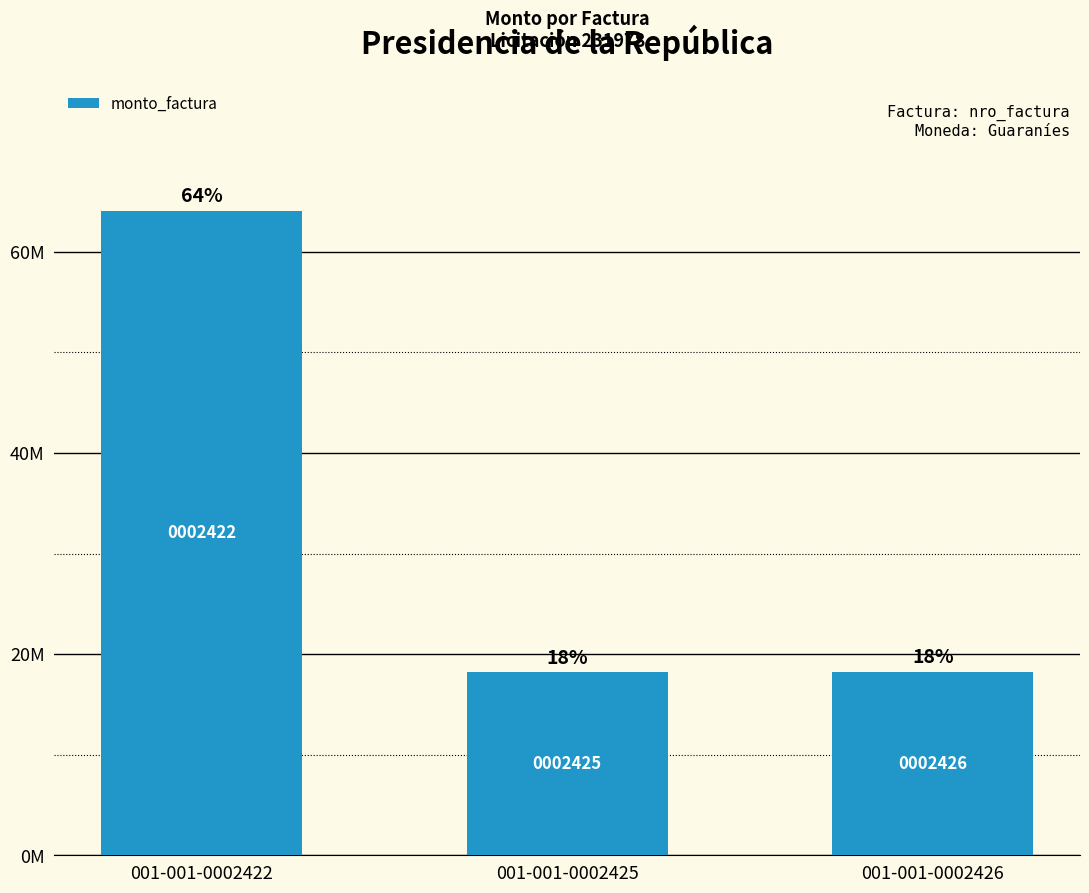

The value at 001-001-0002425 is 28066289. True or false?

False